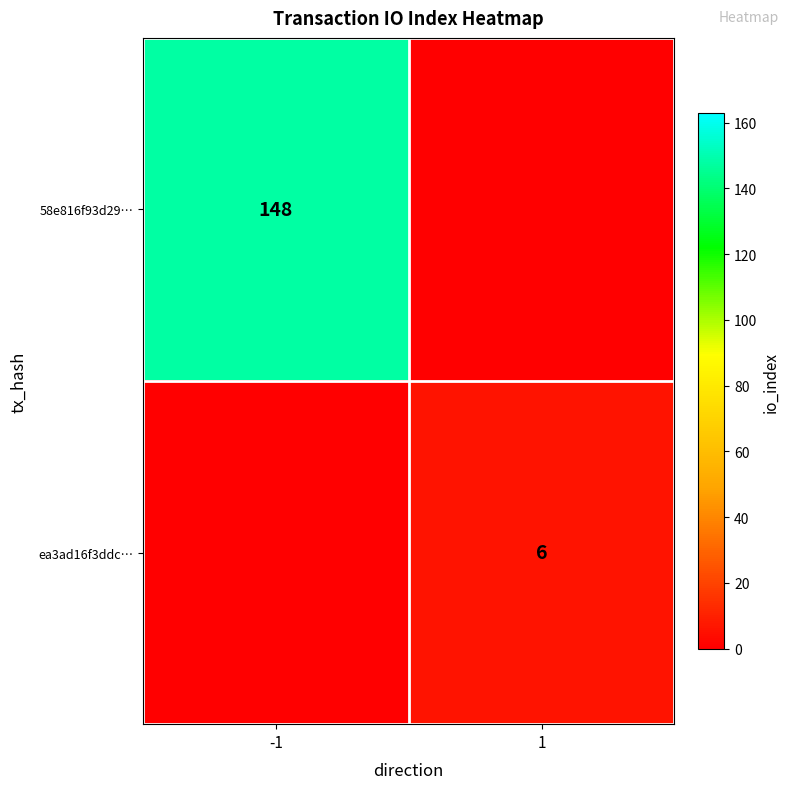

At which category does the chart reach its minimum across all series?

1